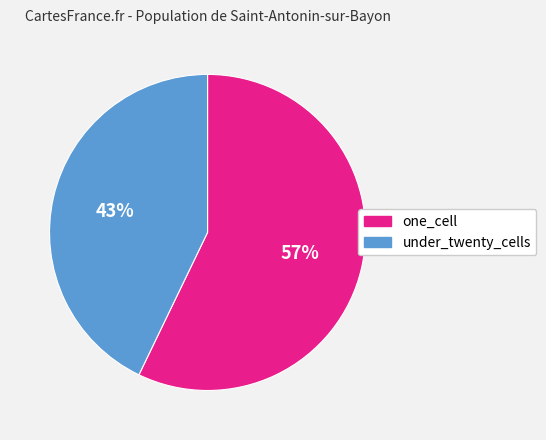

Which slice is the largest?

one_cell